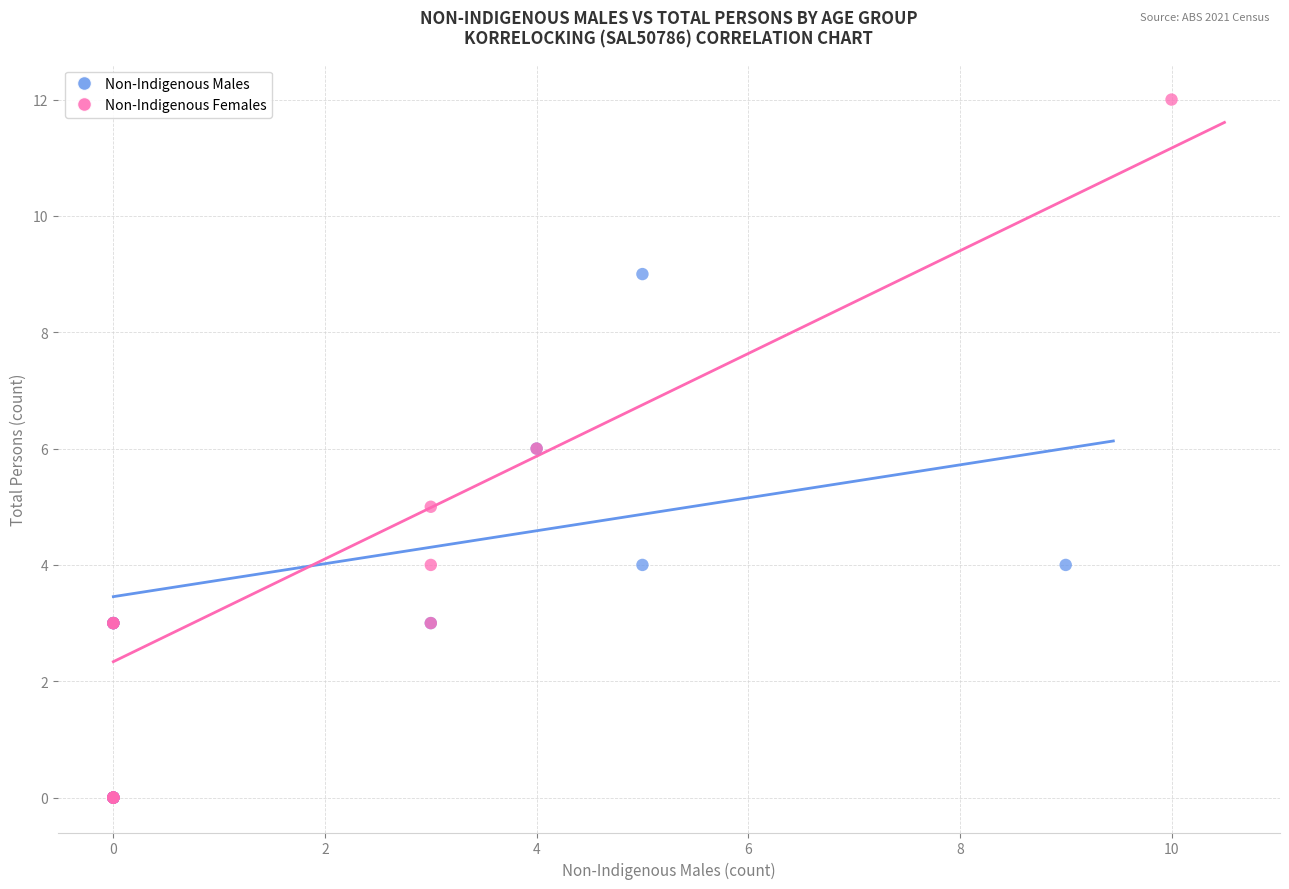

Which series contains the highest Y value?

Non-Indigenous Females